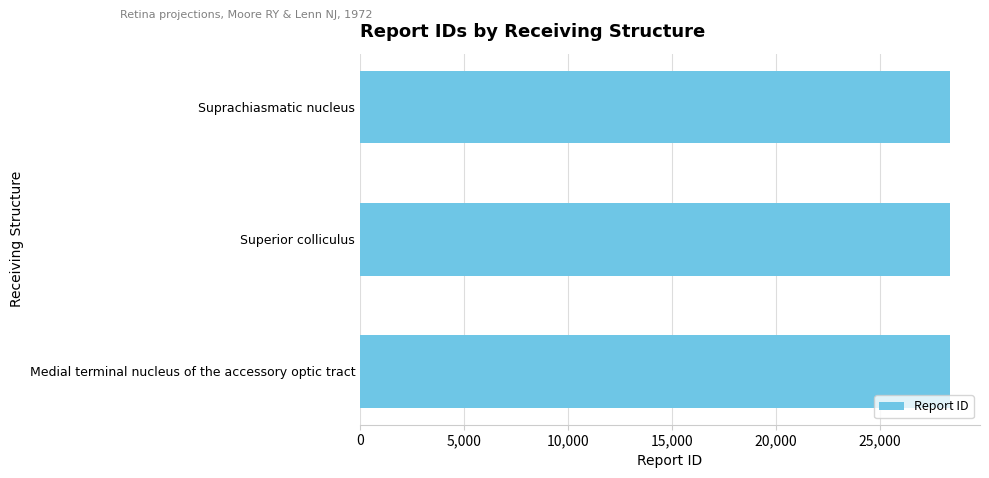

What is the label of the 3rd bar from the bottom?

Suprachiasmatic nucleus